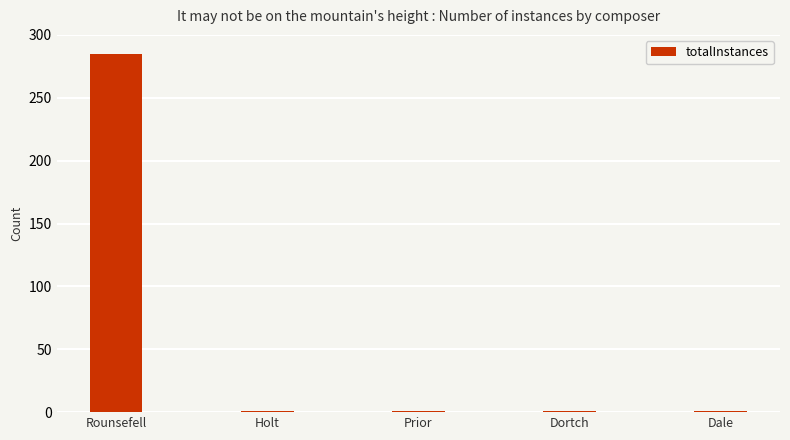

Count the number of categories in the chart.

5